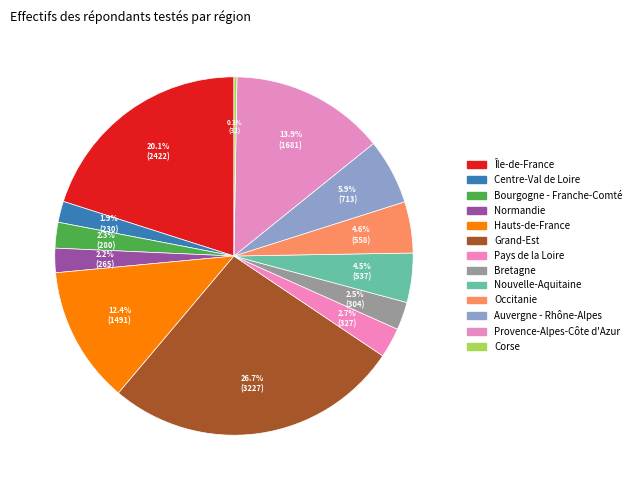

What is the total percentage of Hauts-de-France and Centre-Val de Loire?

14.3%